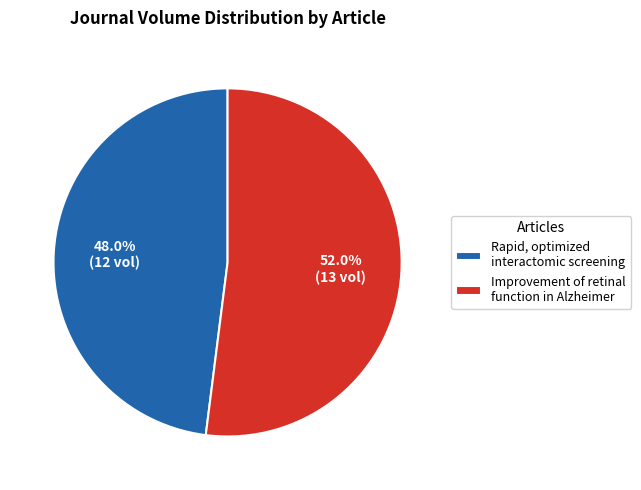

How many segments does this pie chart have?

2